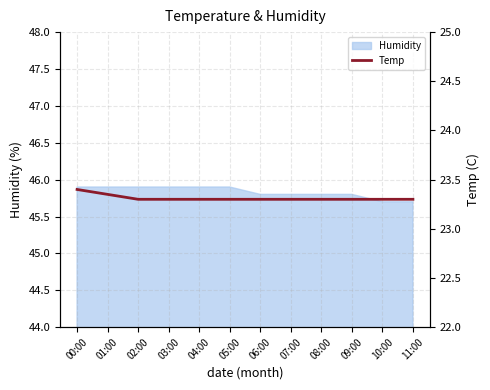

True or false: the data has more than 0 interior local peaks.

False